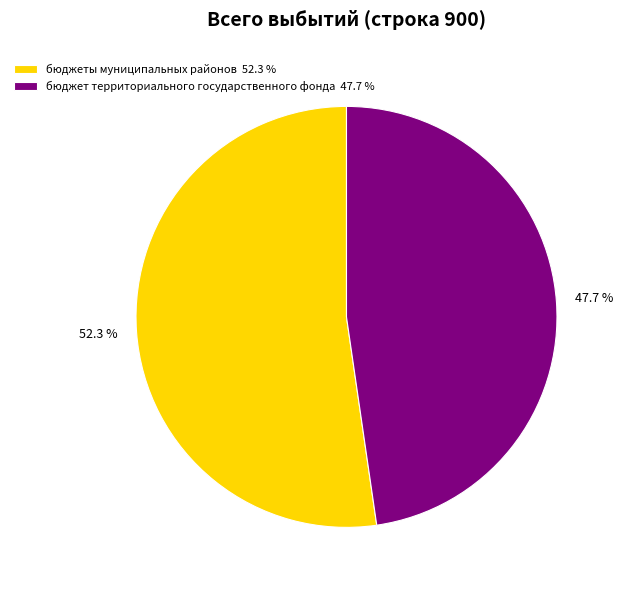

How many segments does this pie chart have?

2